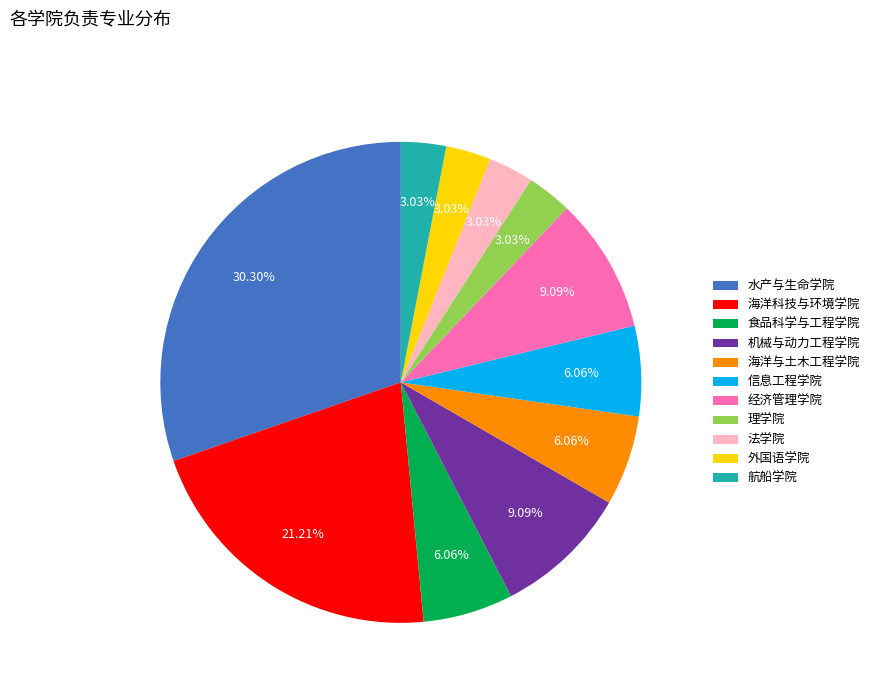

Is there any slice that represents more than half of the pie?

No